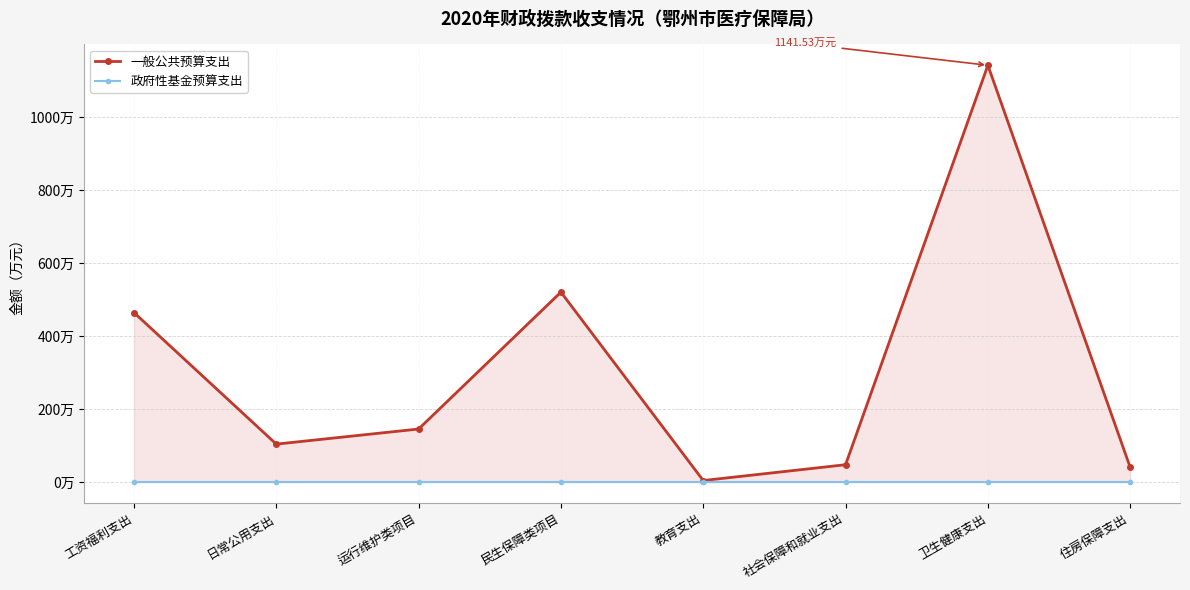

How many interior local valleys does the 一般公共预算支出 series have?

2